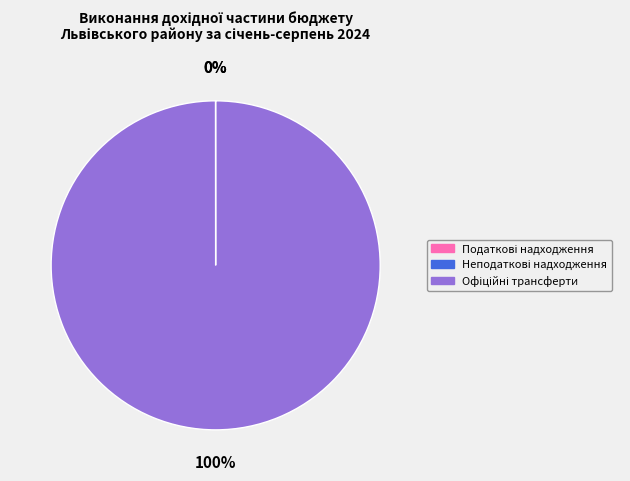

Does any single category account for the majority?

Yes